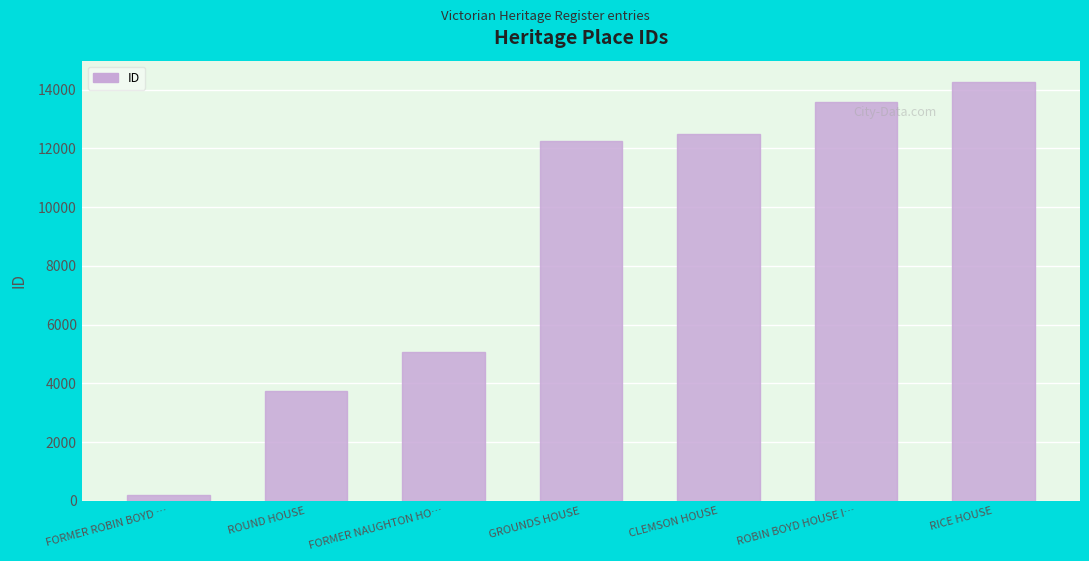

Which category has the lowest value across all series?

FORMER ROBIN BOYD …